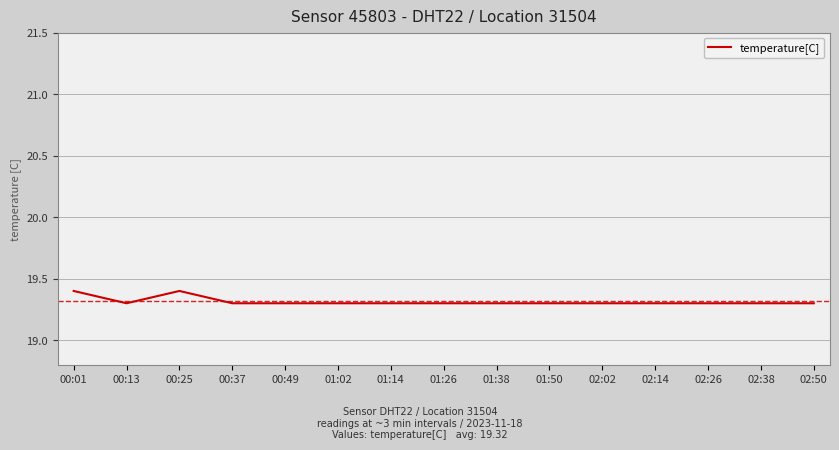

What is the ratio of the value at 02:14 to the value at 02:38?

1.0